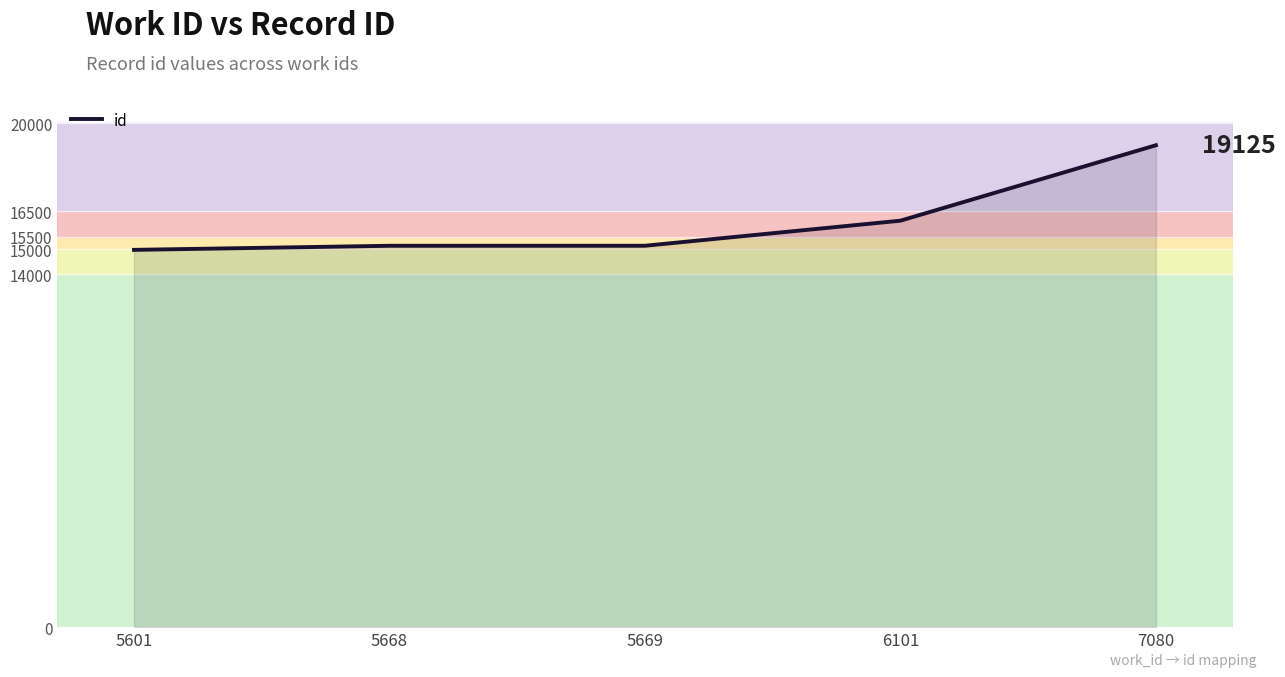

Approximately how many times larger is the value at 7080 compared to 5668?

1.3